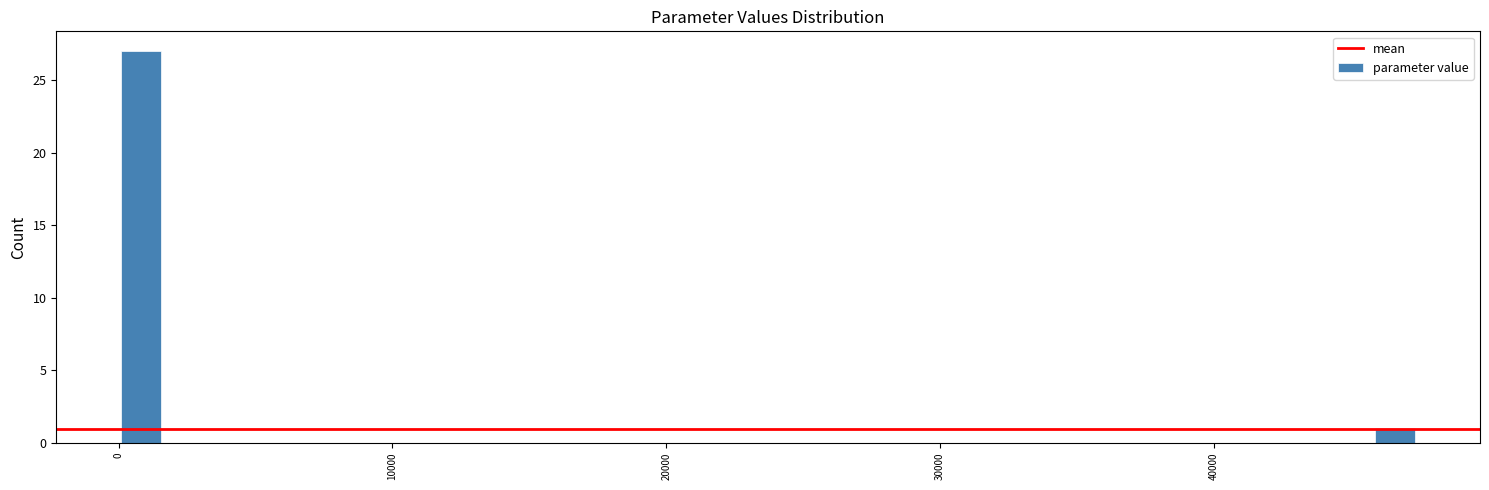

Around what value on the x-axis is the tallest bar? Give the approximate position of its centre, as read against the axis.

1000